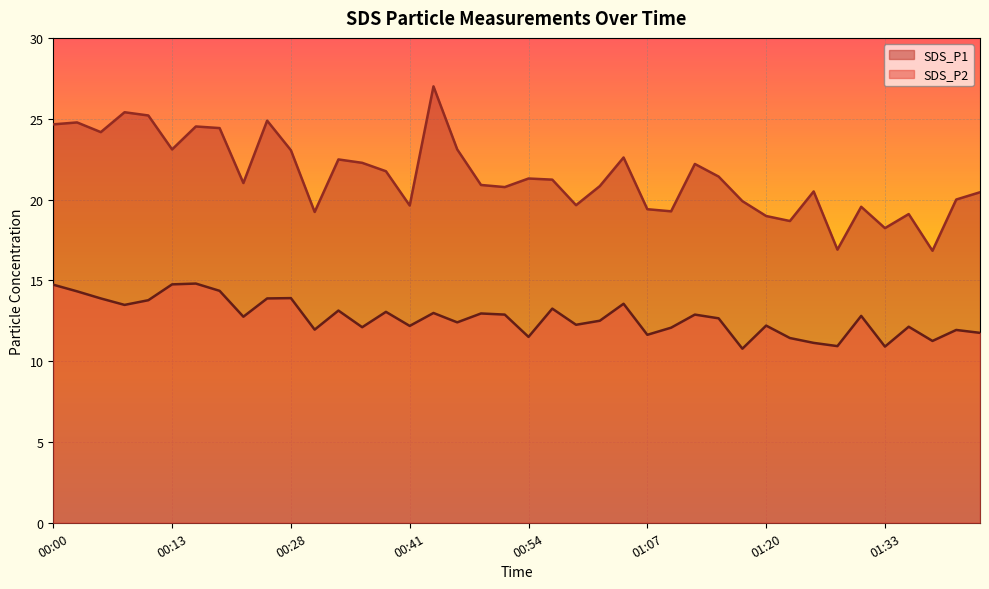

What is the sum of the SDS_P1 values at 01:33 and 01:35?

37.3